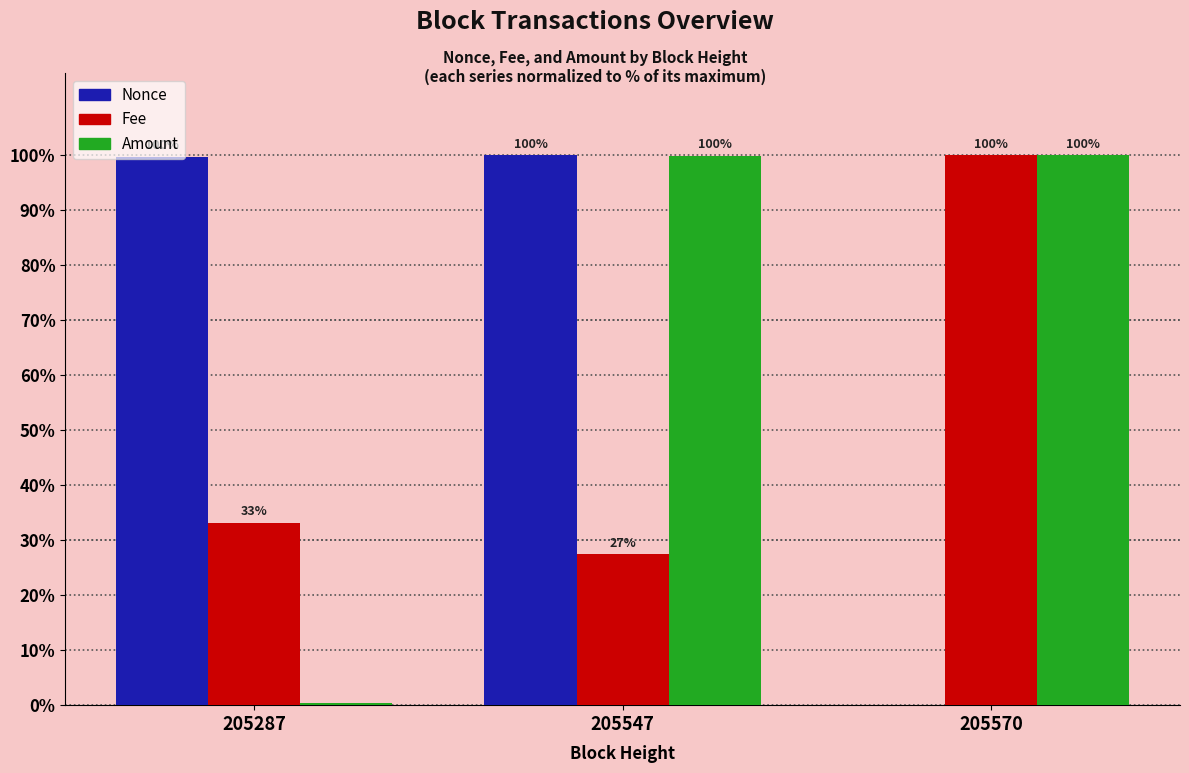

What is the difference between the Fee values at 205287 and 205570?

66.8